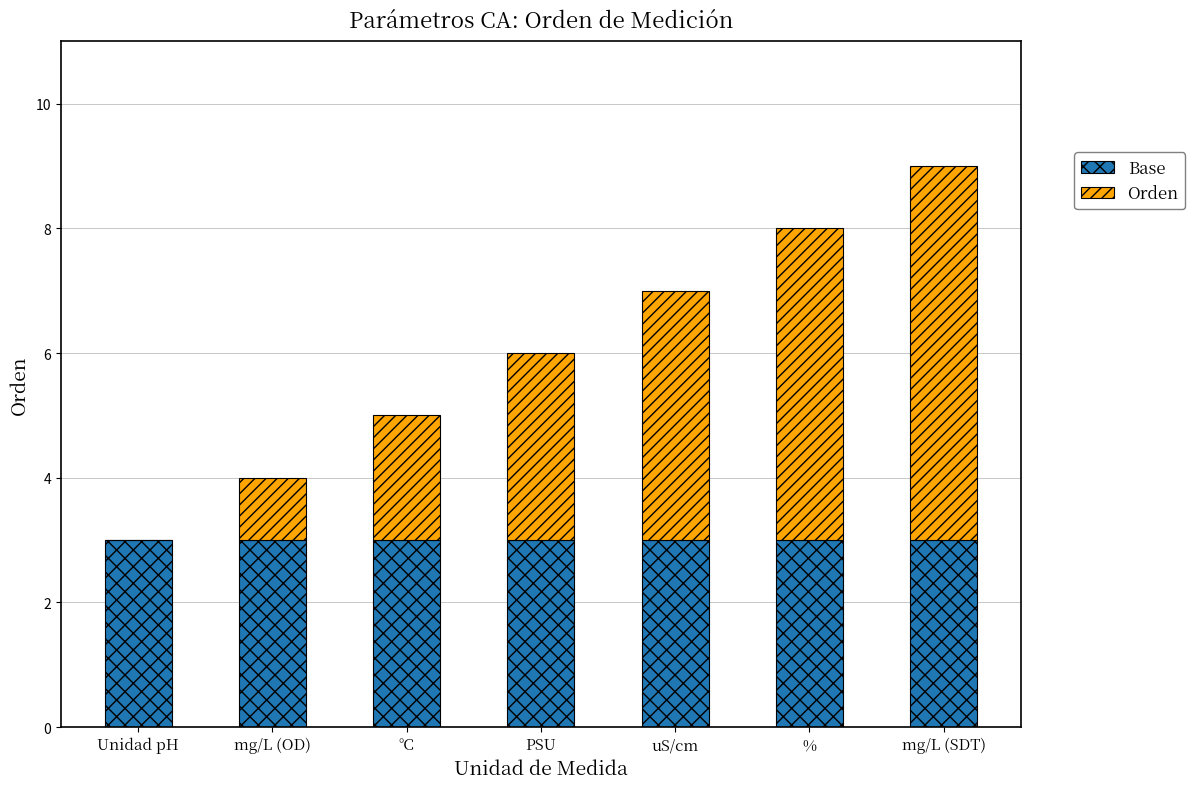

What is the maximum value for Base?

3